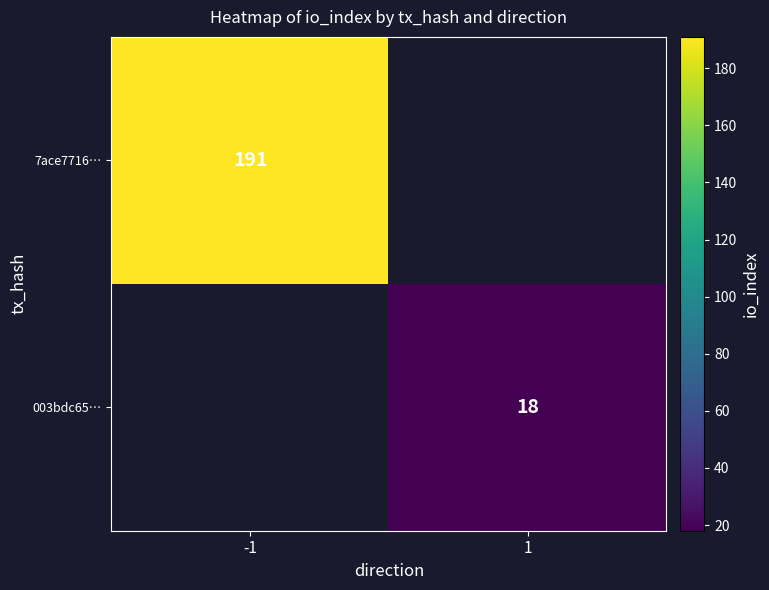

Is it true that 7ace7716… equals 191 at -1?

True